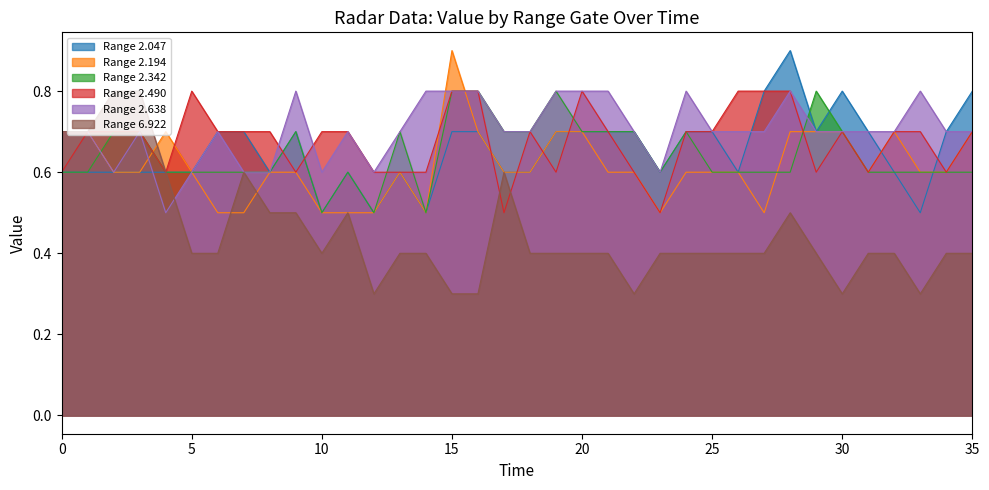

What is the difference between the maximum and second lowest values in the 2.490 series?

0.3